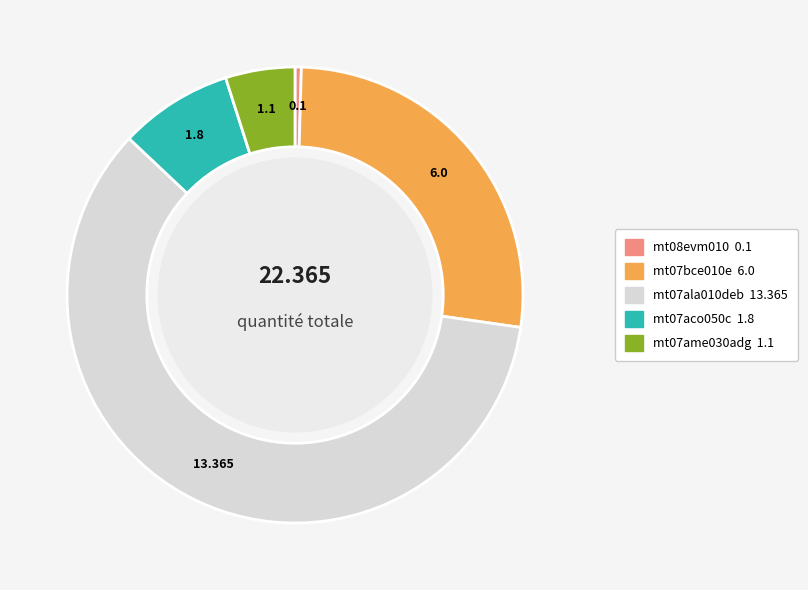

True or false: mt07aco050c accounts for 1% of the total.

False